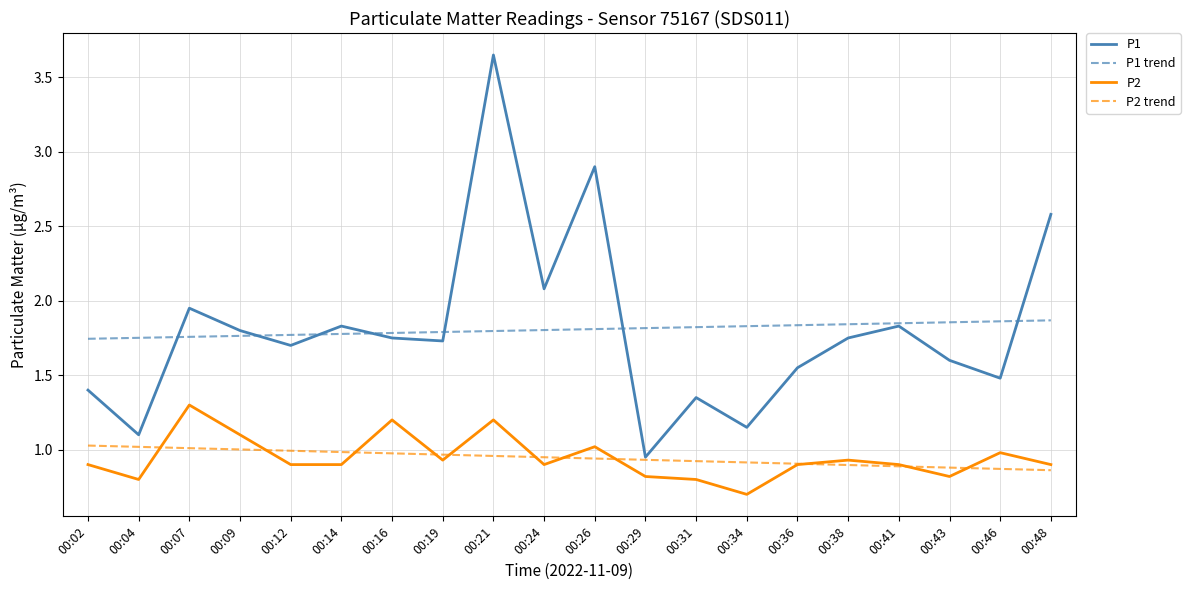

Where is P1 nearest to the value 2?

00:07